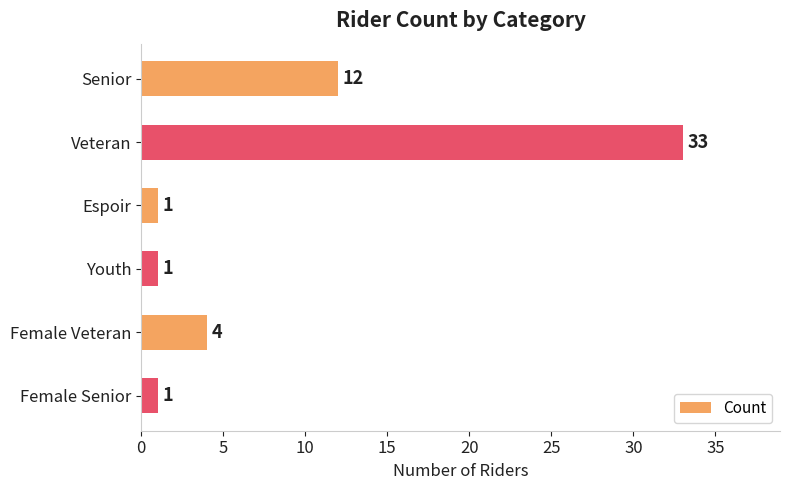

True or false: the data shows 3 at Senior.

False